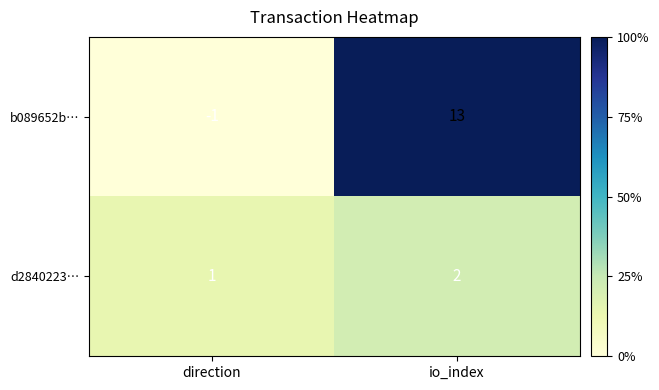

What is the maximum value shown in the chart?

13